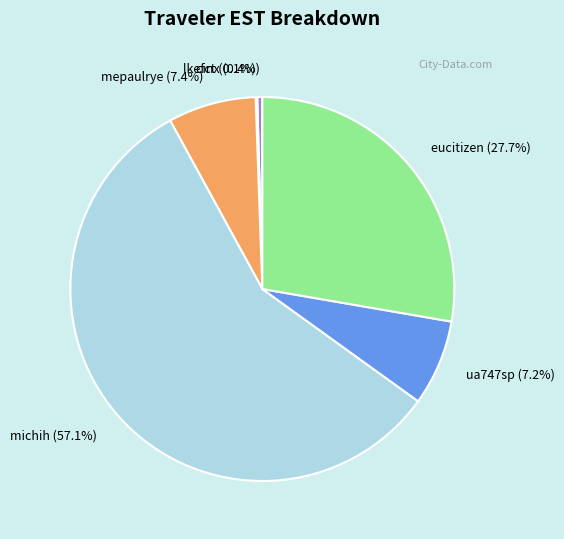

Approximately how many times larger is the value at ua747sp compared to eucitizen?

0.3